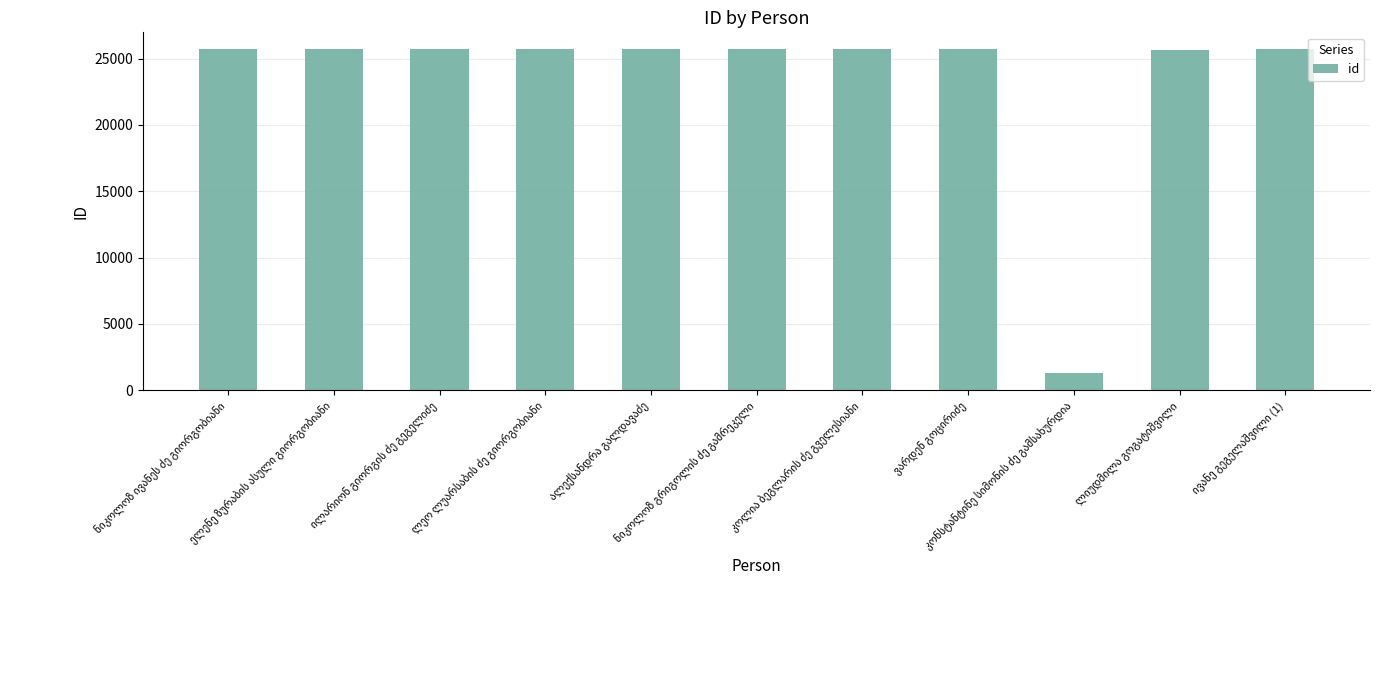

What is the value of the 8th bar from the left?

25692